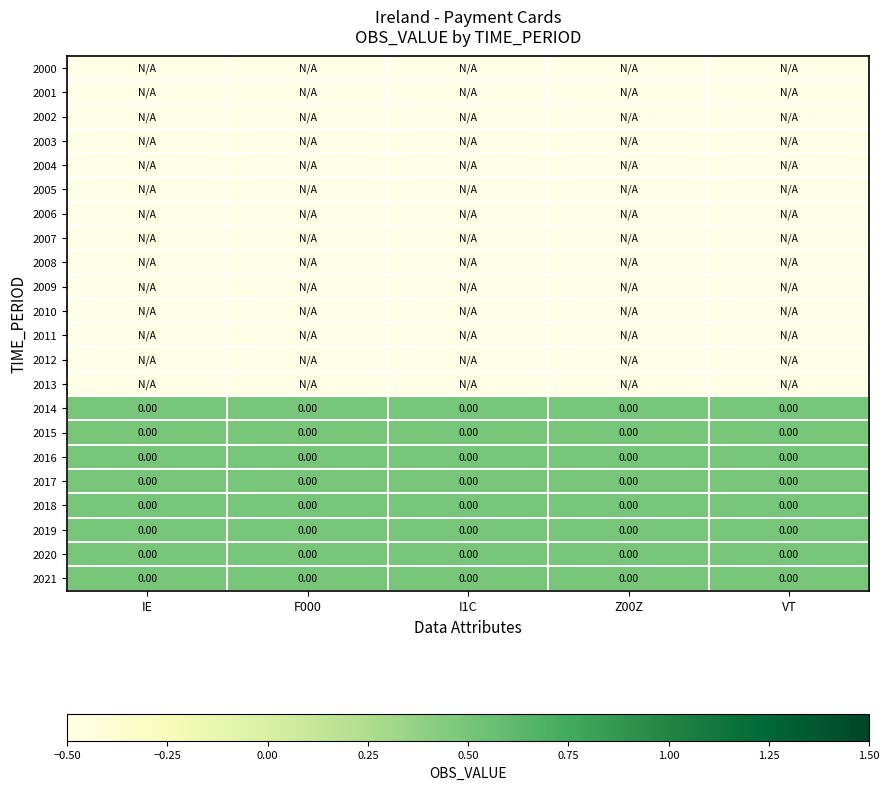

Is it true that 2011 equals -0.1 at IE?

False